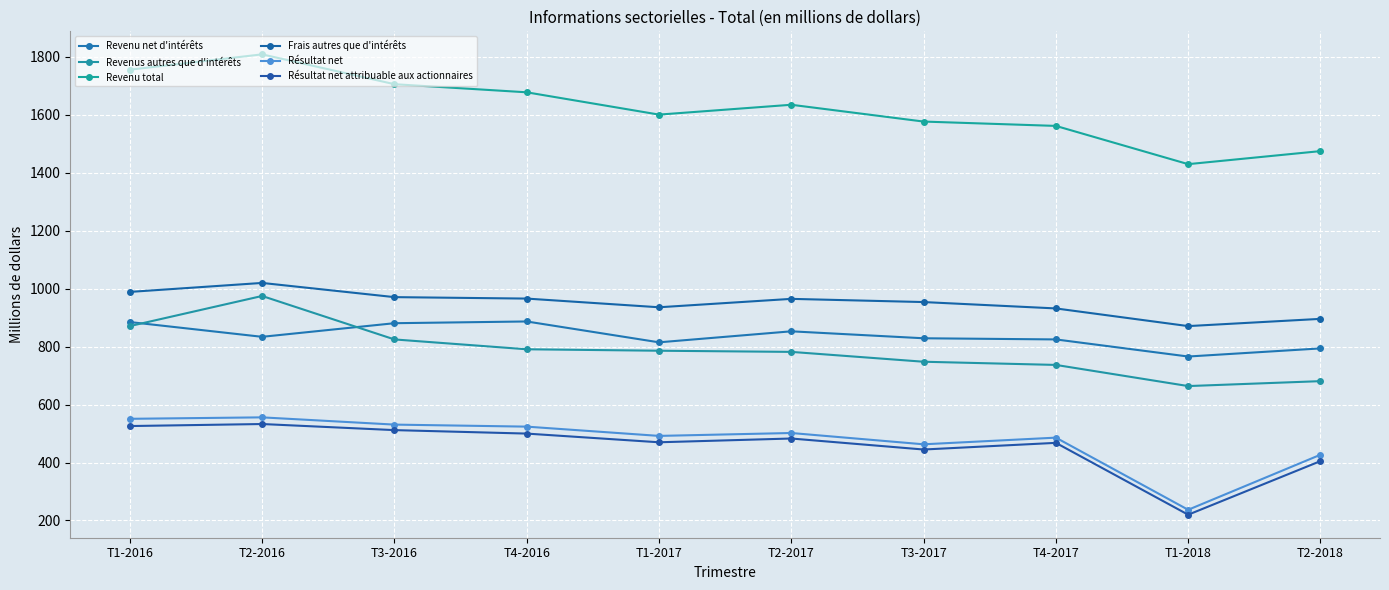

True or false: Résultat net attribuable aux actionnaires has a value of 445 at T3-2017.

True